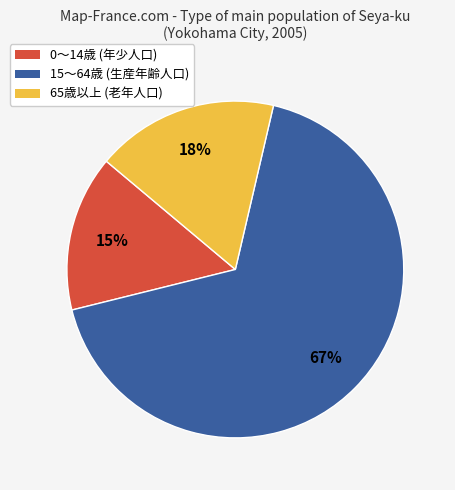

How many slices are in this pie chart?

3